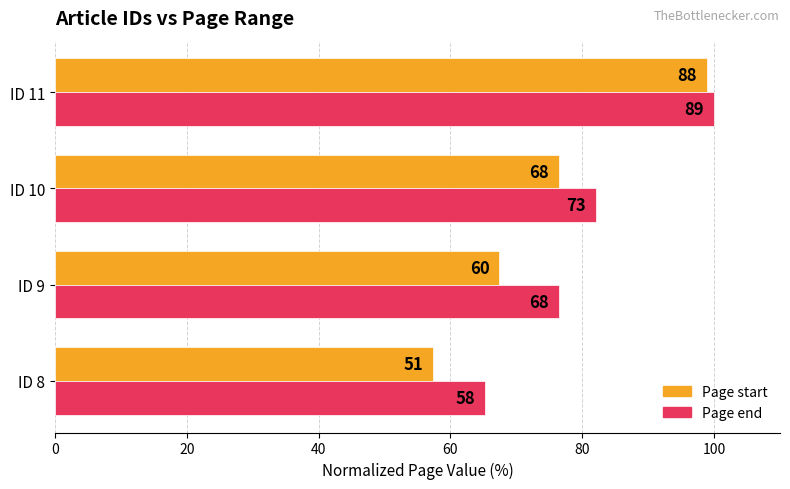

What is the greatest value displayed?

100.0